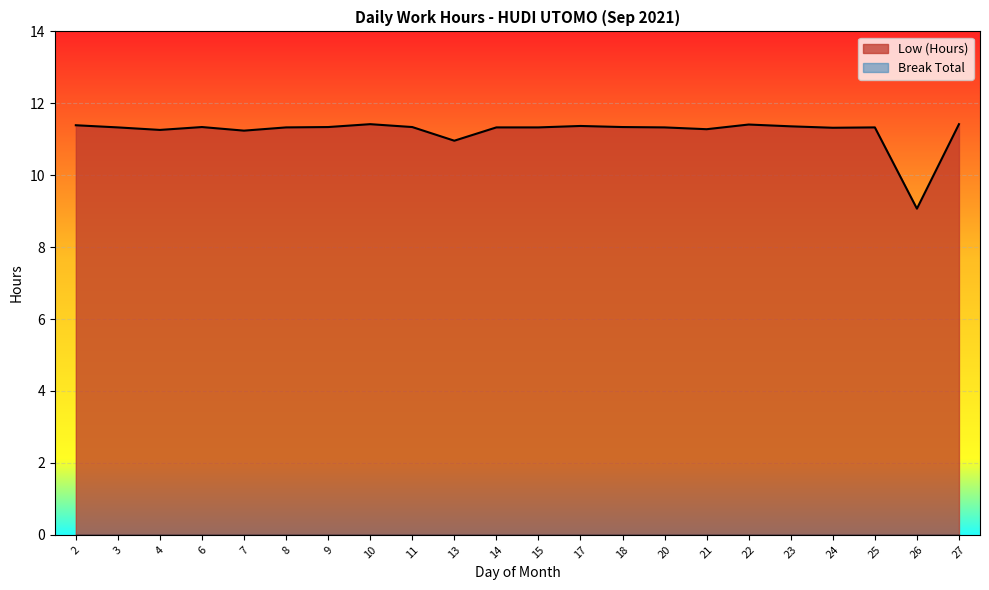

The chart shows a value of 20.0 at 20. True or false?

False